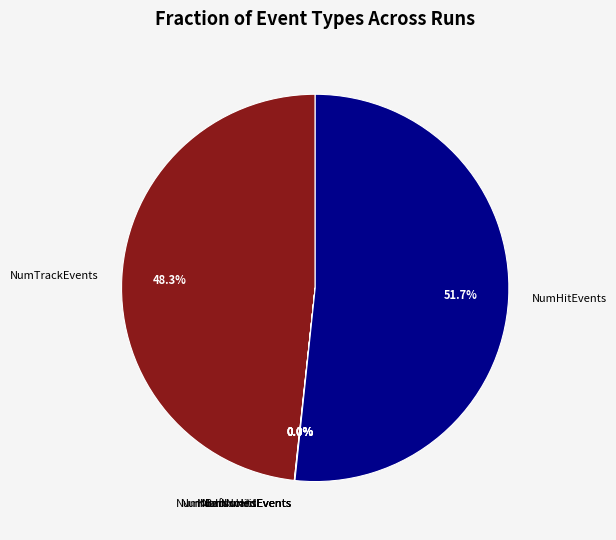

What is the largest slice in the pie chart?

NumHitEvents